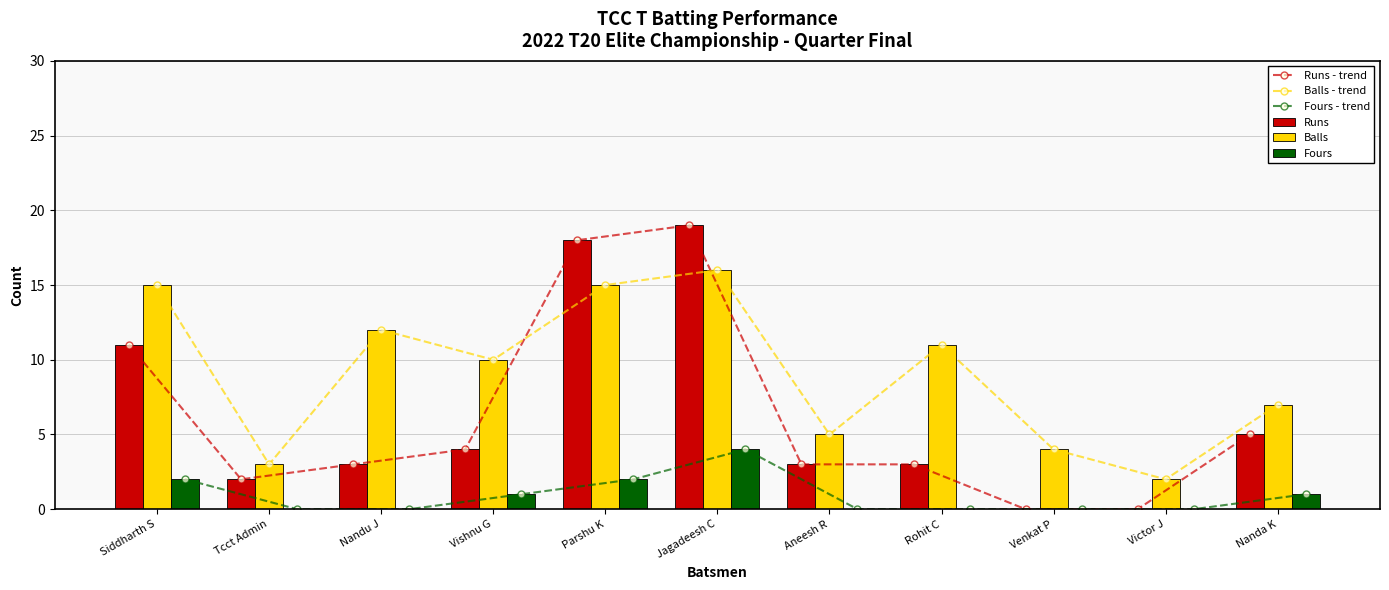

How many data points in Runs - trend are above 3?

5